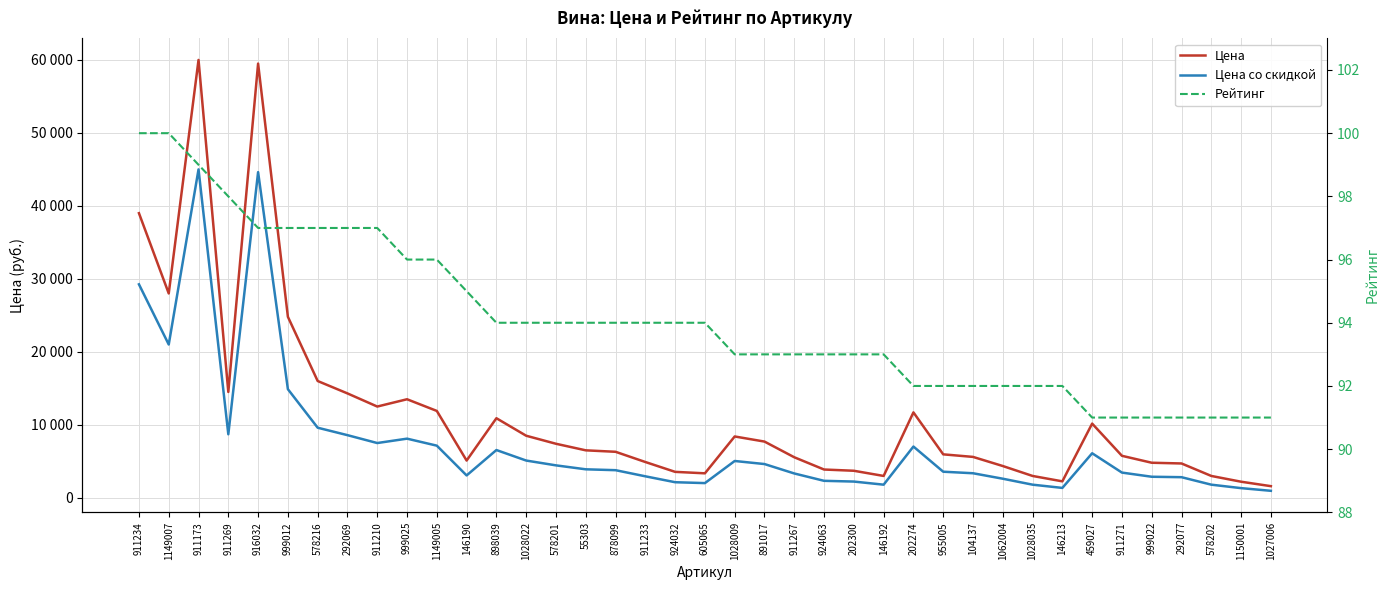

Reading left to right, extract all data points from this chart.

Цена: 39000.0	28000.0	60000.0	14500.0	59500.0	24800.0	16000.0	14300.0	12500.0	13500.0	11900.0	5100.0	10900.0	8500.0	7400.0	6500.0	6300.0	4900.0	3550.0	3350.0	8400.0	7700.0	5550.0	3870.0	3700.0	2990.0	11700.0	5950.0	5600.0	4350.0	2990.0	2250.0	10163.0	5750.0	4800.0	4700.0	2990.0	2200.0	1590.0
Цена со скидкой: 29250.0	21000.0	45000.0	8700.0	44625.0	14880.0	9600.0	8580.0	7500.0	8100.0	7140.0	3060.0	6540.0	5100.0	4440.0	3900.0	3780.0	2940.0	2130.0	2010.0	5040.0	4620.0	3330.0	2322.0	2220.0	1794.0	7020.0	3570.0	3360.0	2610.0	1794.0	1350.0	6097.8	3450.0	2880.0	2820.0	1794.0	1320.0	954.0
Рейтинг: 100.0	100.0	99.0	98.0	97.0	97.0	97.0	97.0	97.0	96.0	96.0	95.0	94.0	94.0	94.0	94.0	94.0	94.0	94.0	94.0	93.0	93.0	93.0	93.0	93.0	93.0	92.0	92.0	92.0	92.0	92.0	92.0	91.0	91.0	91.0	91.0	91.0	91.0	91.0